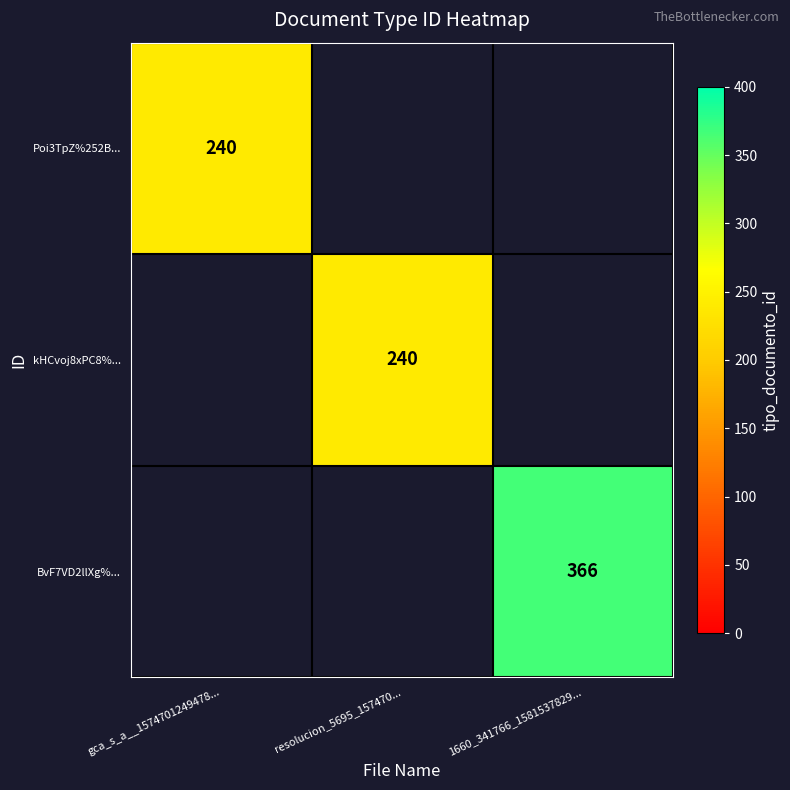

True or false: BvF7VD2llXg%... has a value of 144 at 1660_341766_1581537829....

False